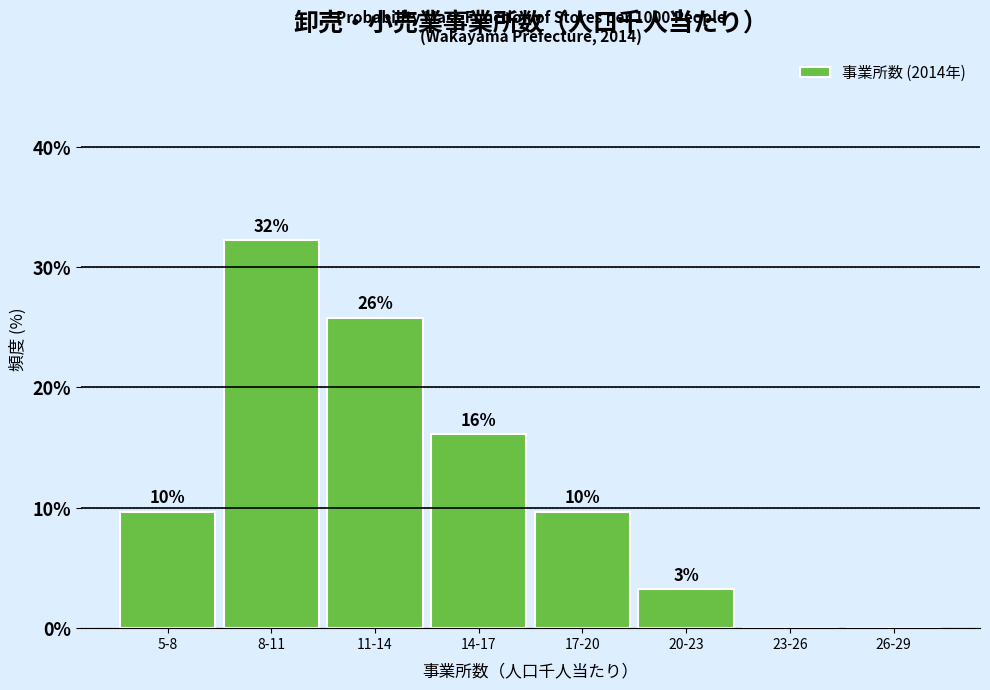

Are the bars horizontal?

No